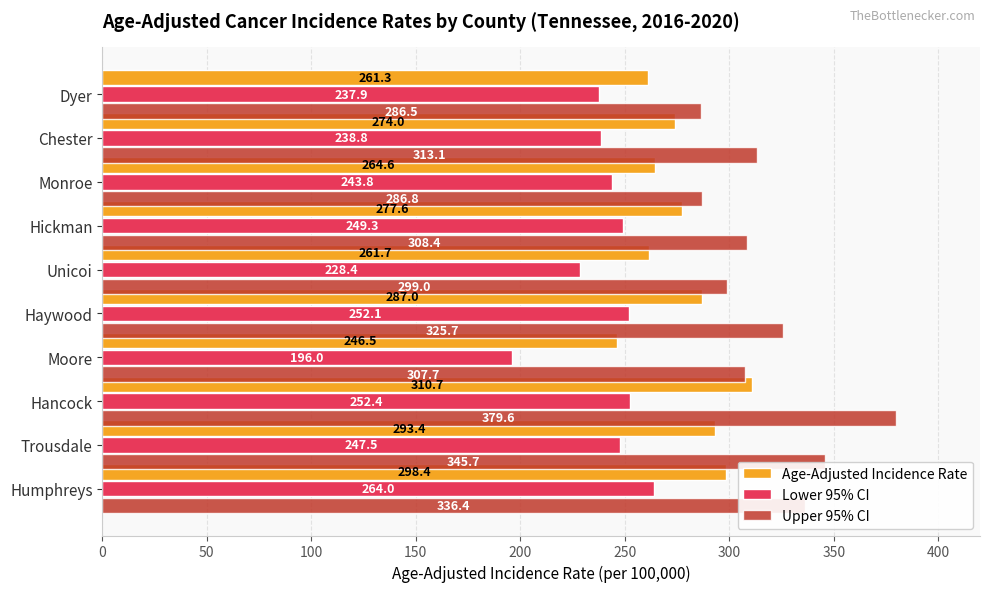

At which label is Age-Adjusted Incidence Rate closest to 278?

Hickman